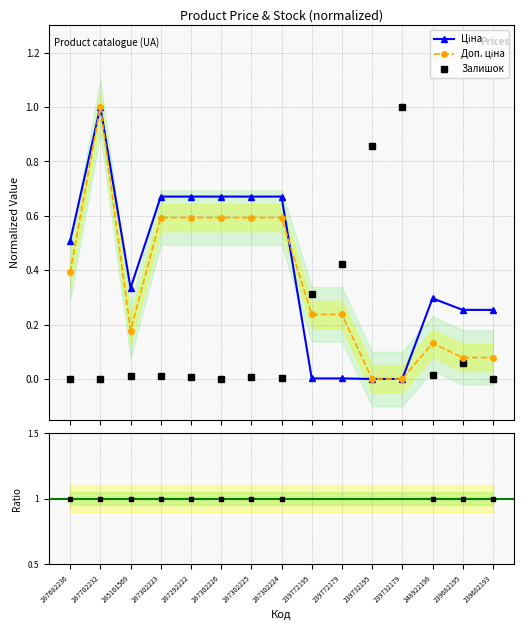

Which category has the highest value in the Ratio Доп./Ціна series?

239772195